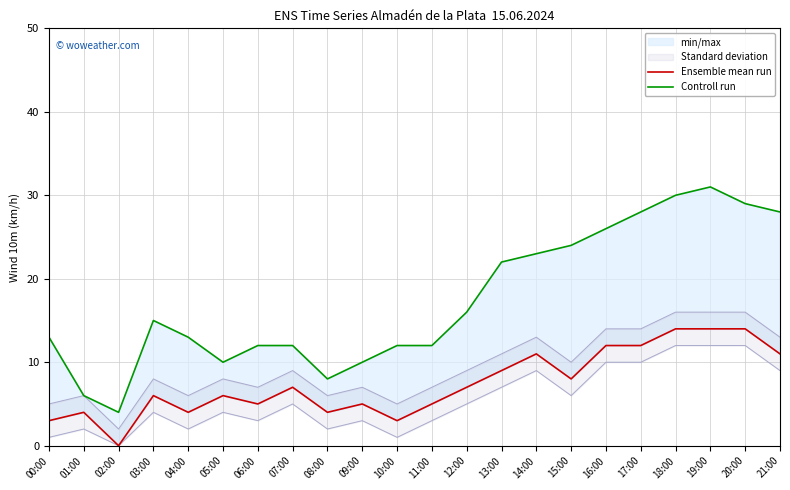

Does the chart display data point markers on the line(s)?

No